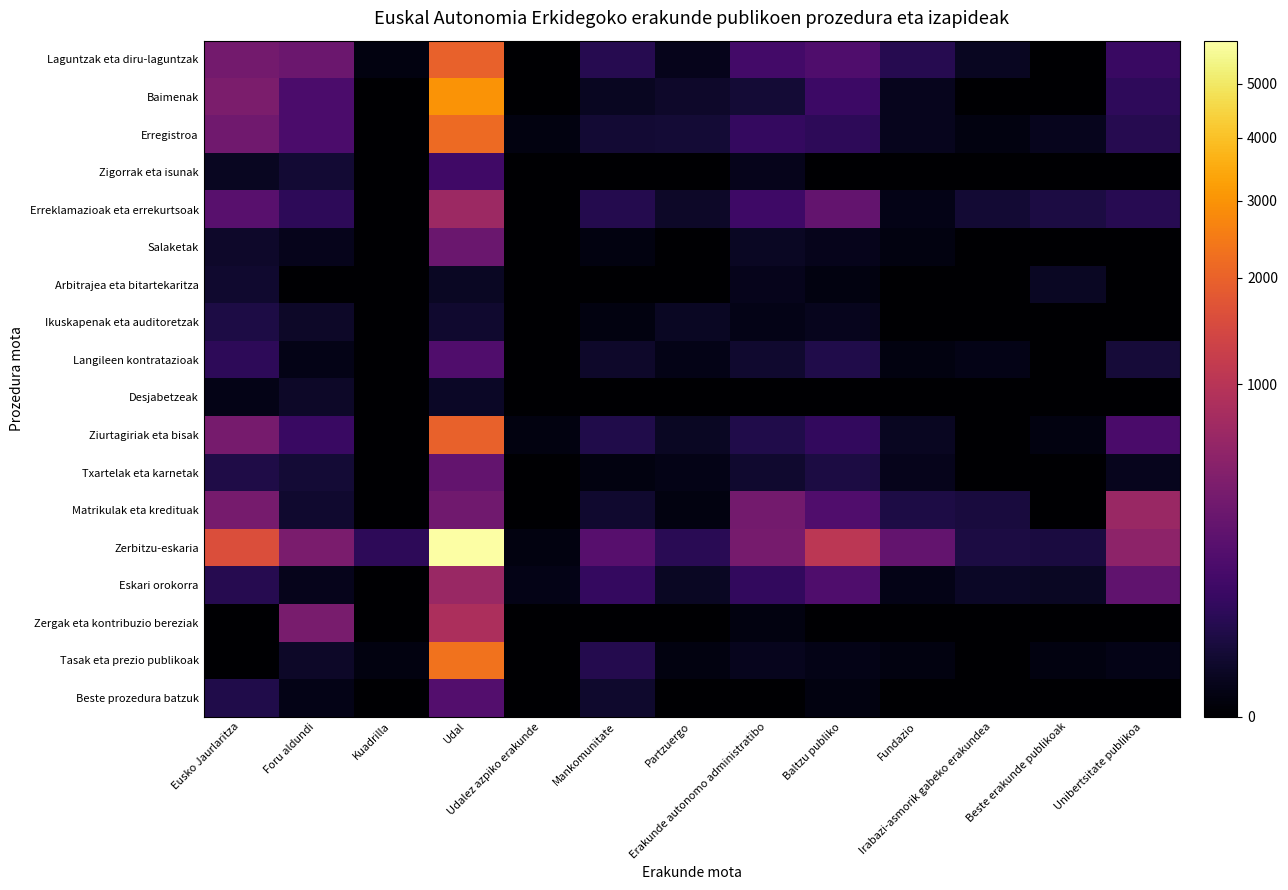

What is the greatest value displayed?

5895